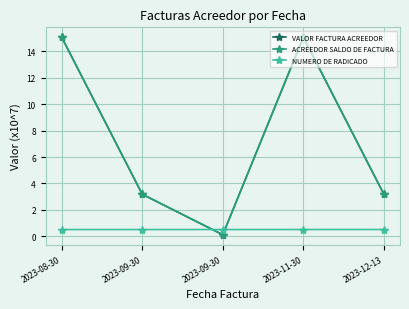

Which series ends up on top after the final intersection of NUMERO DE RADICADO and VALOR FACTURA ACREEDOR?

VALOR FACTURA ACREEDOR